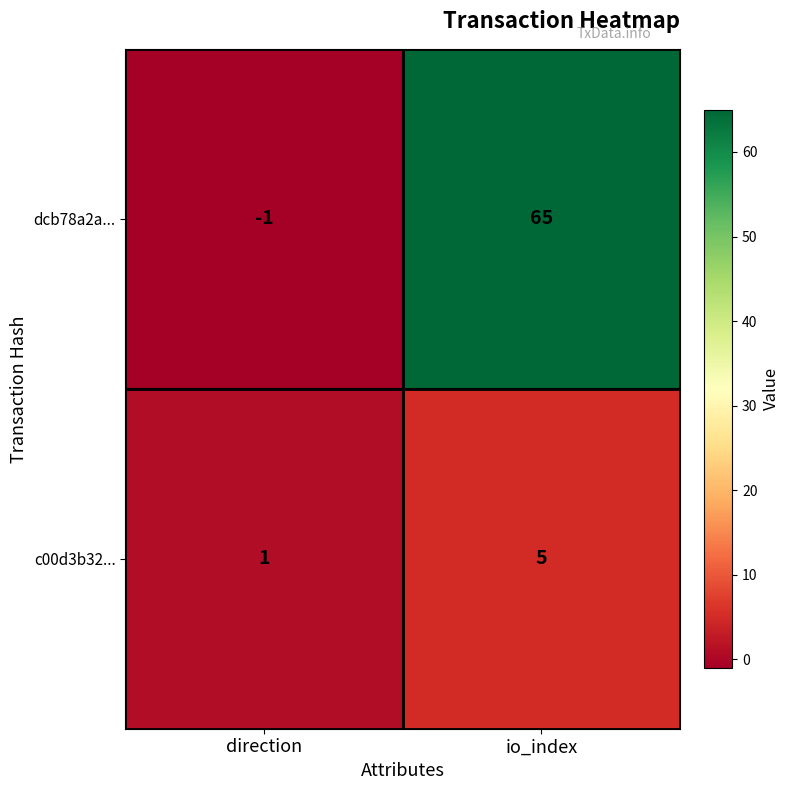

Which series has the largest total across all categories?

dcb78a2a...